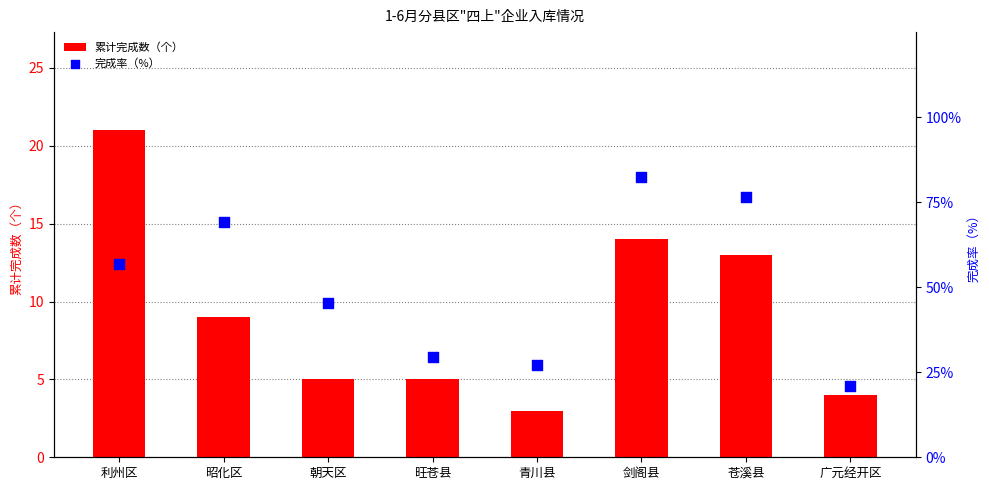

At how many categories does at least one series exceed 66?

3